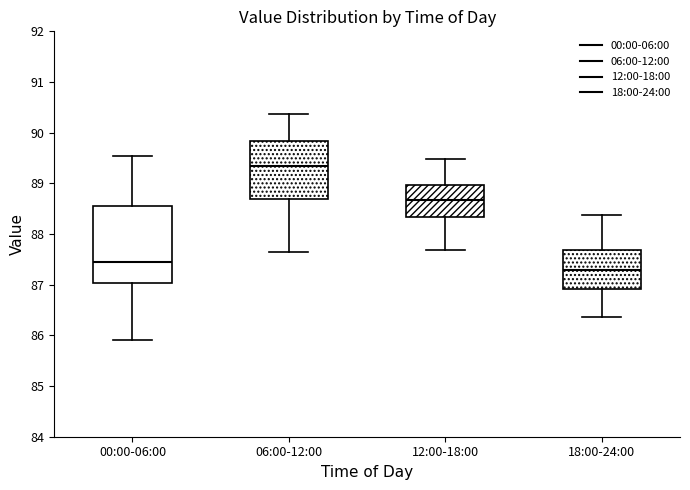

Reading left to right, read every box against the y-axis: the position of its median line, the range the box covers, and the ends of its whiskers. The values are not printed on the chart, so give them approximately, as read against the axis.

00:00-06:00: median 87.5, box 87.0 to 88.5, whiskers 85.9 to 89.5
06:00-12:00: median 89.3, box 88.7 to 89.8, whiskers 87.7 to 90.4
12:00-18:00: median 88.7, box 88.3 to 89.0, whiskers 87.7 to 89.5
18:00-24:00: median 87.3, box 86.9 to 87.7, whiskers 86.4 to 88.4